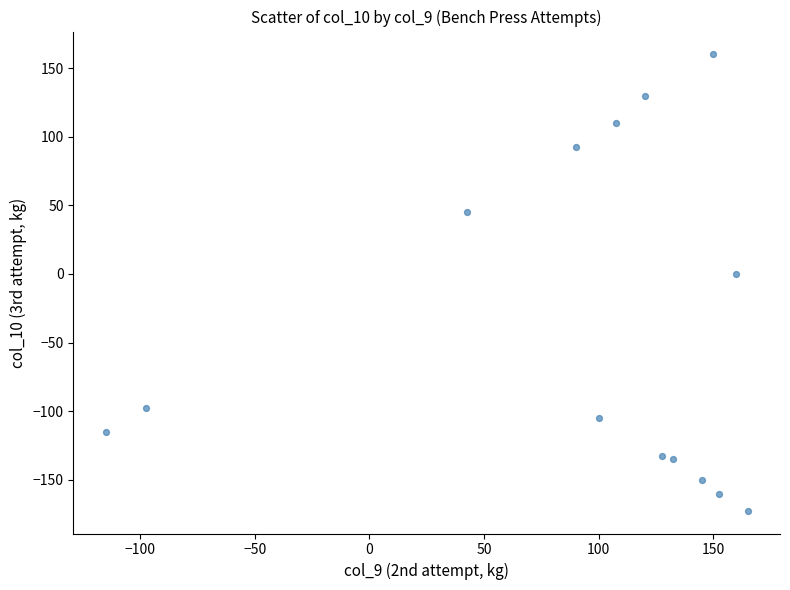

What is the range of X values (max minus min)?

280.0